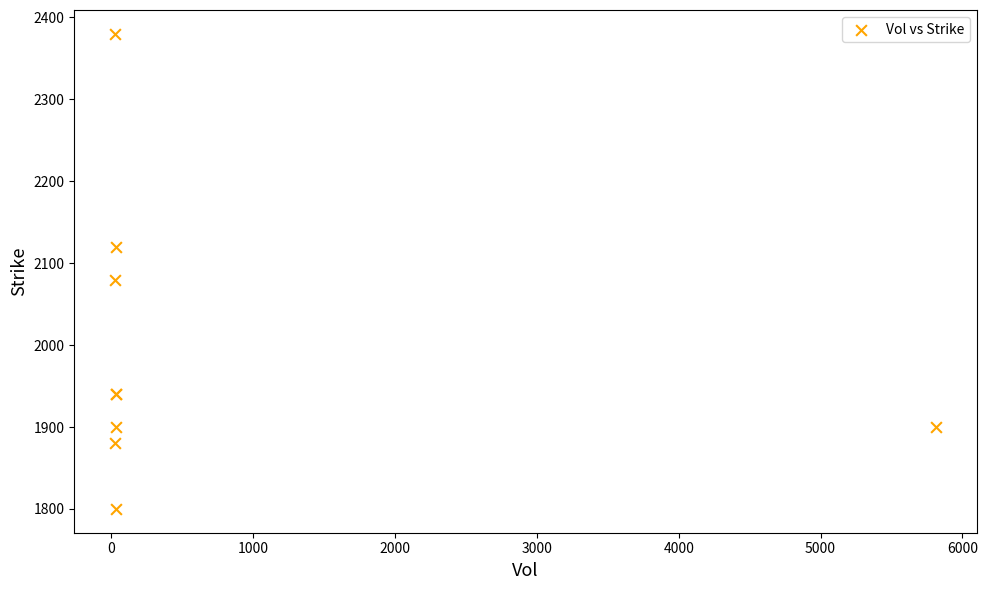

What Y value in the scatter plot is closest to 2090?

2080